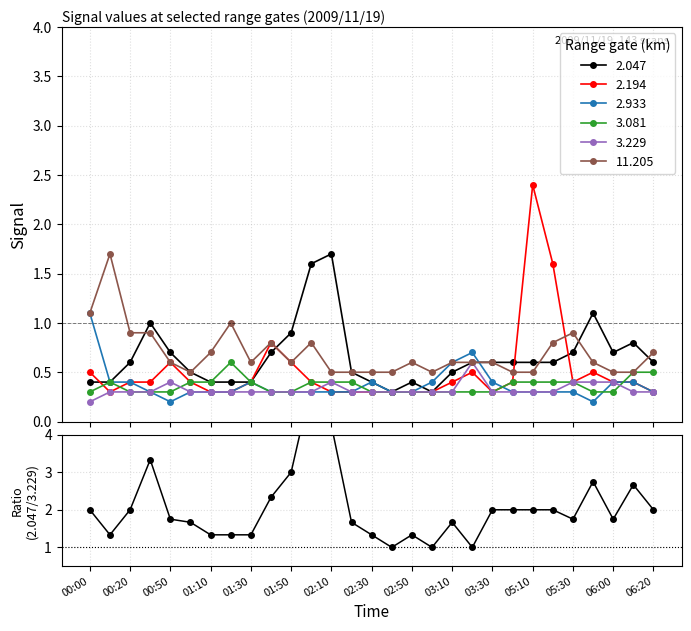

What is the highest value of the 11.205 series?

1.7